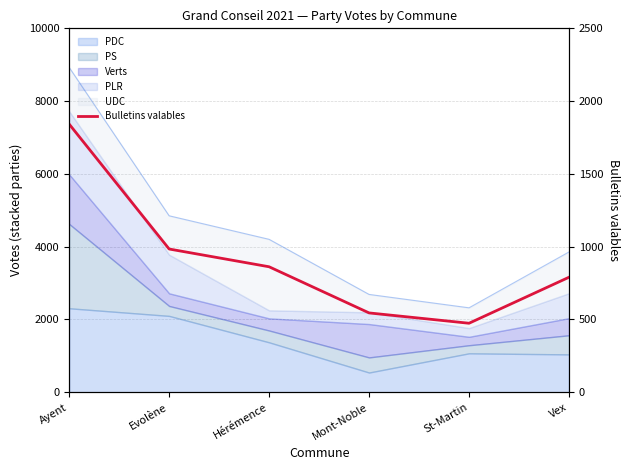

True or false: the data shows 1507 at Hérémence.

False